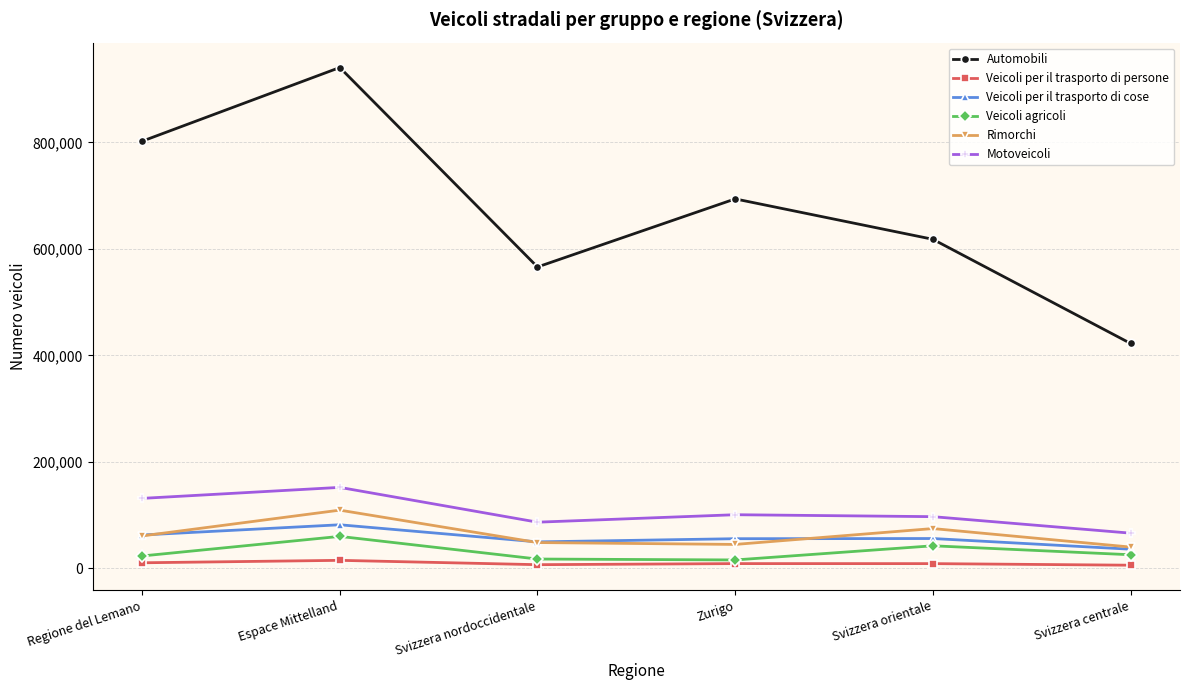

What is the sum of the Automobili values at Svizzera centrale and Espace Mittelland?

1363014